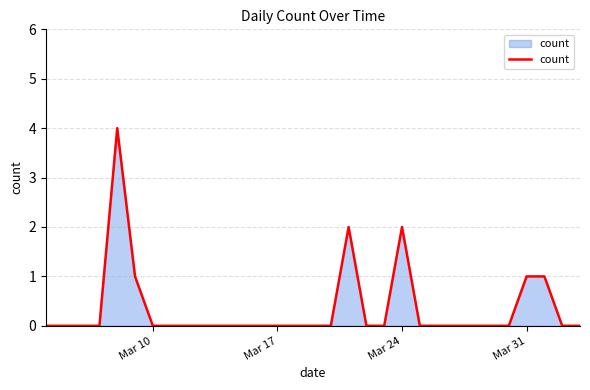

What is the greatest value displayed?

4